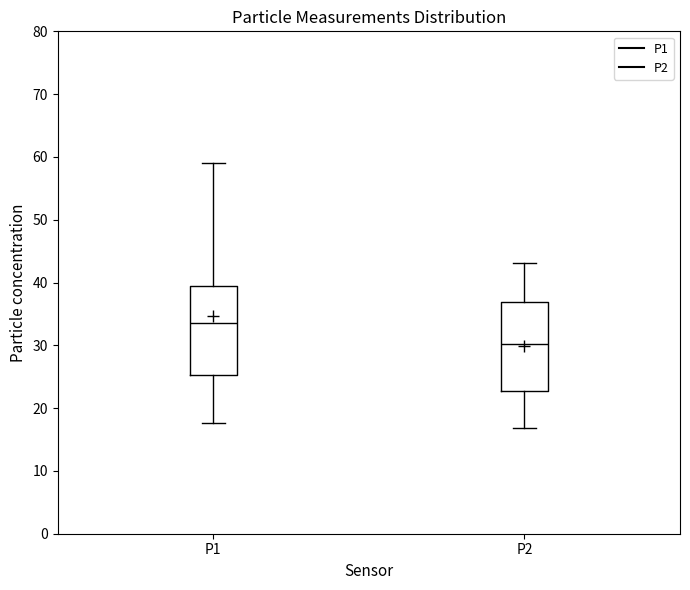

Reading left to right, transcribe this box plot: for each box, give where its median line is, the range the box spans, and where its two whiskers end, as read against the y-axis. The values are not printed on the chart, so give them approximately, as read against the axis.

P1: median 34, box 25 to 39, whiskers 18 to 59
P2: median 30, box 23 to 37, whiskers 17 to 43